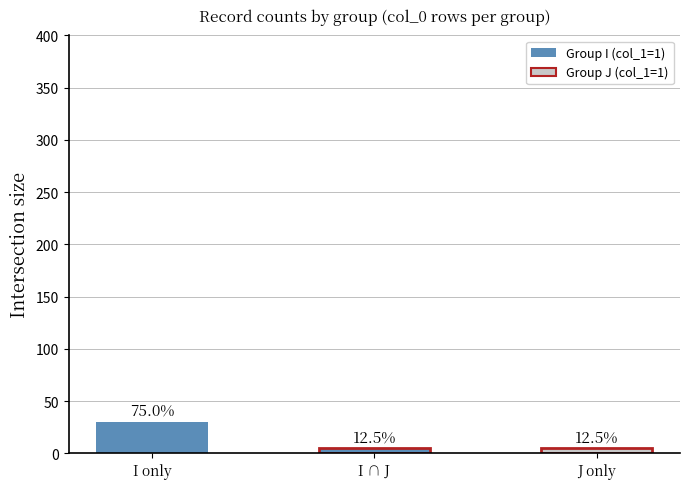

List the labels in order of value, largest first.

I only, I ∩ J, J only